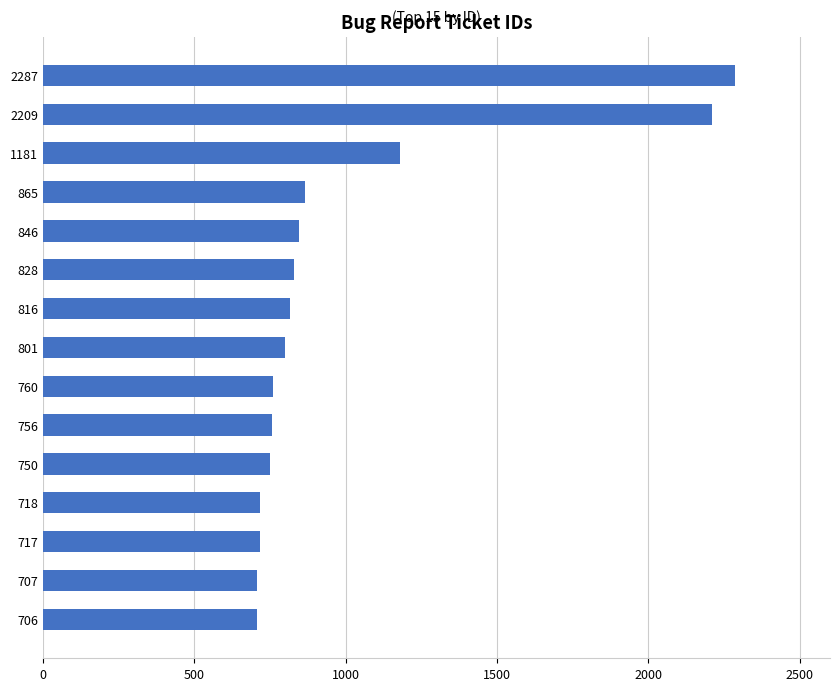

True or false: the data shows 974 at 718.

False